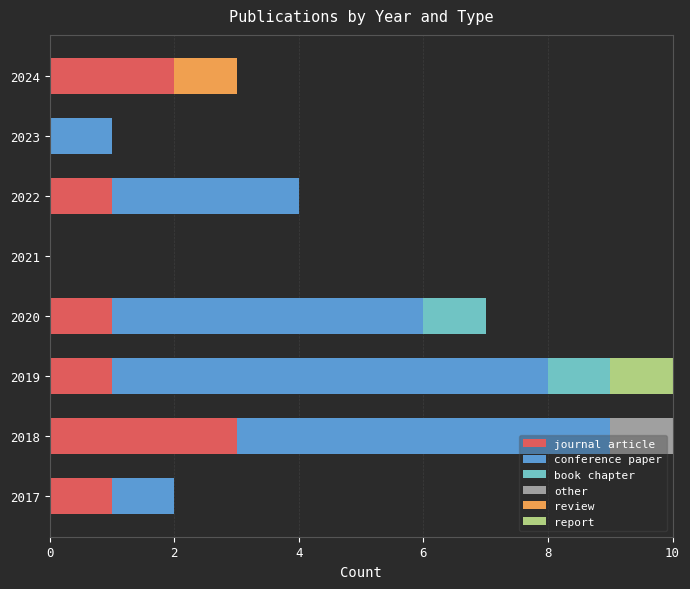

The value of journal article at 2023 is 0. True or false?

True